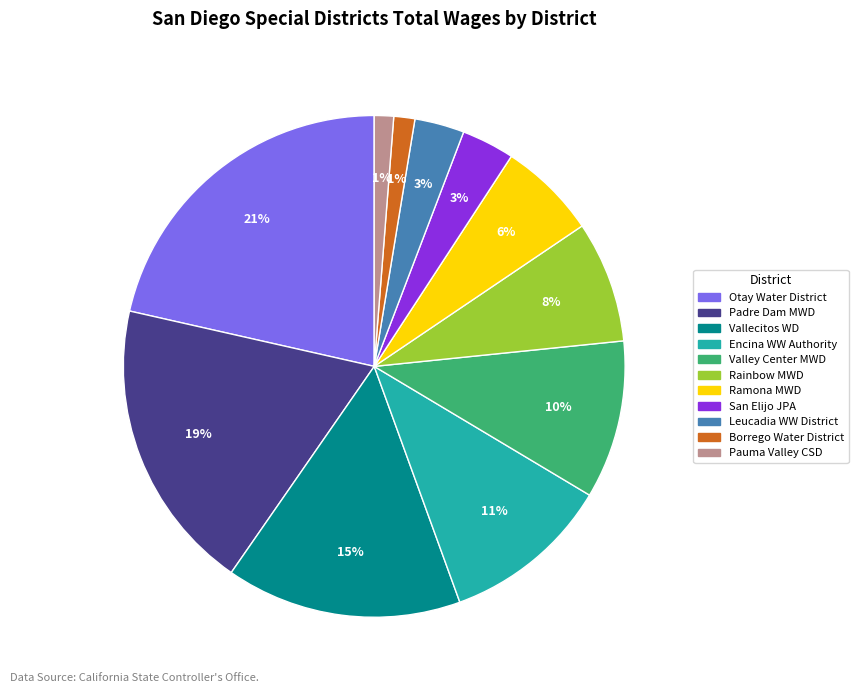

To the nearest percent, what is the difference between the largest and smallest slice percentages?

20%